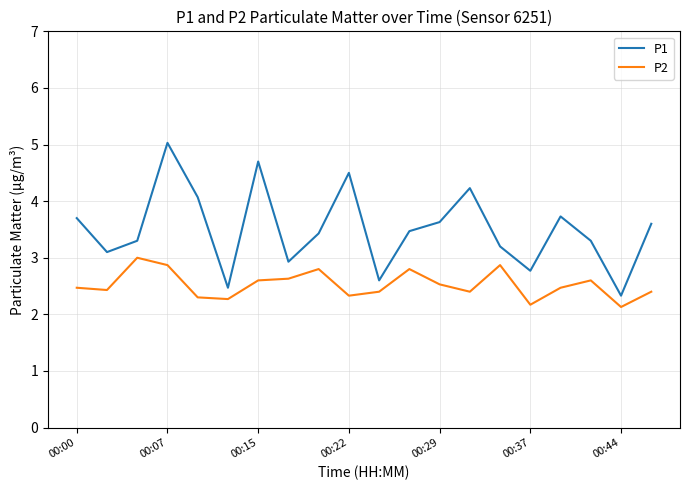

List the series in order of their overall mean, highest first.

P1, P2